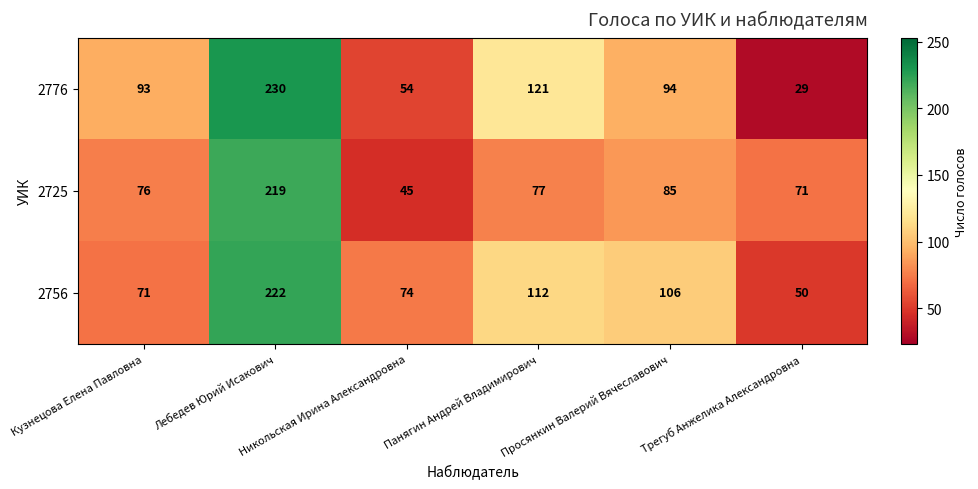

Which series has the largest range (max minus min)?

2776